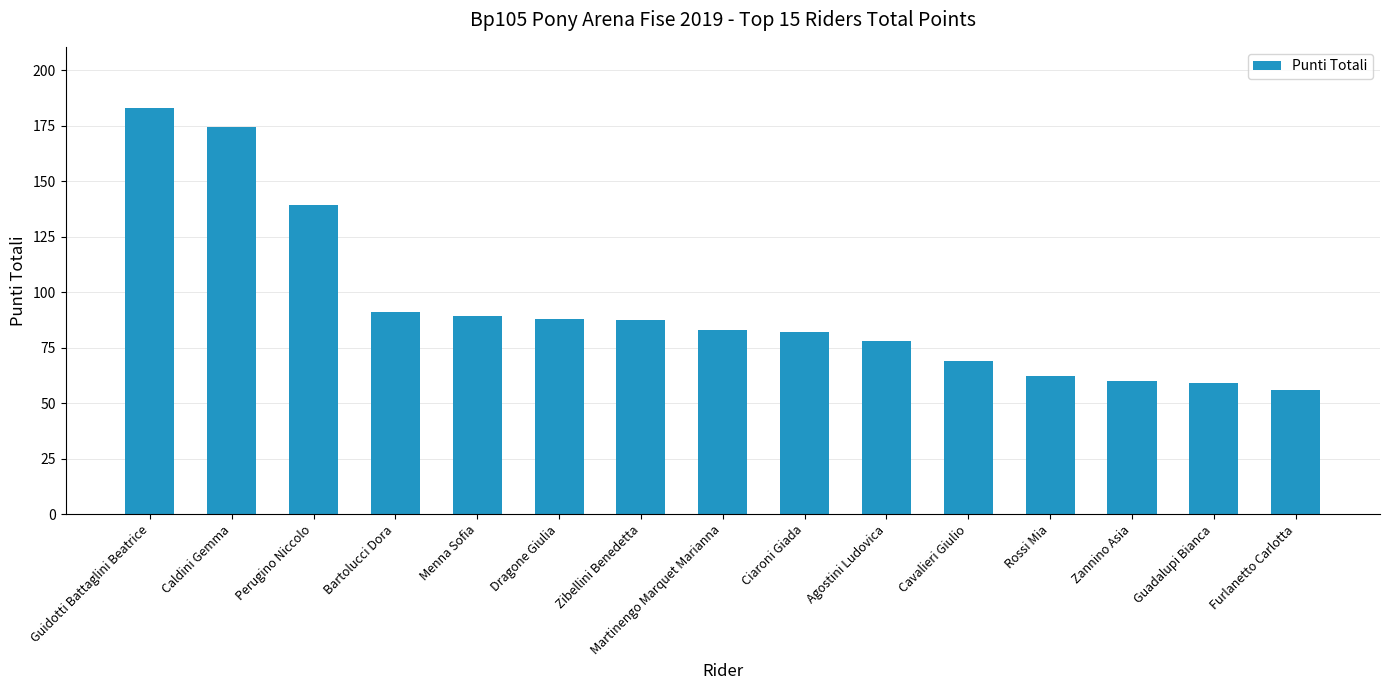

What is the difference between the maximum and minimum values?

127.0